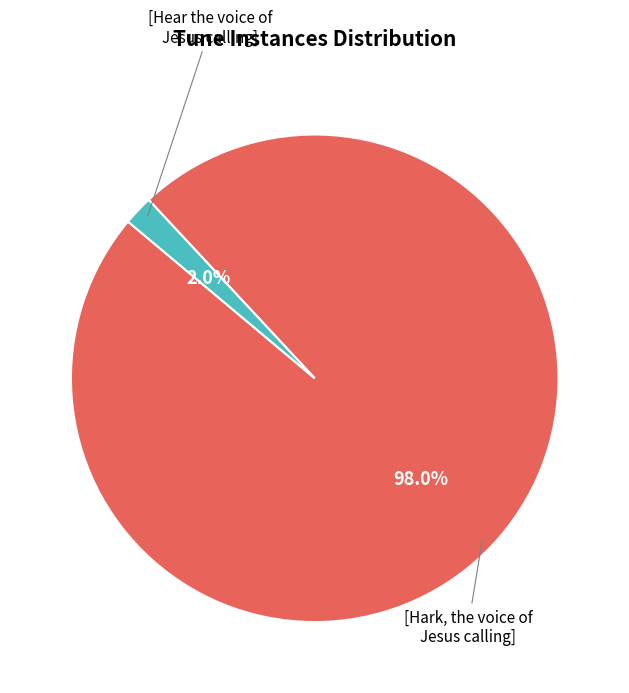

Is there any slice that represents more than half of the pie?

Yes